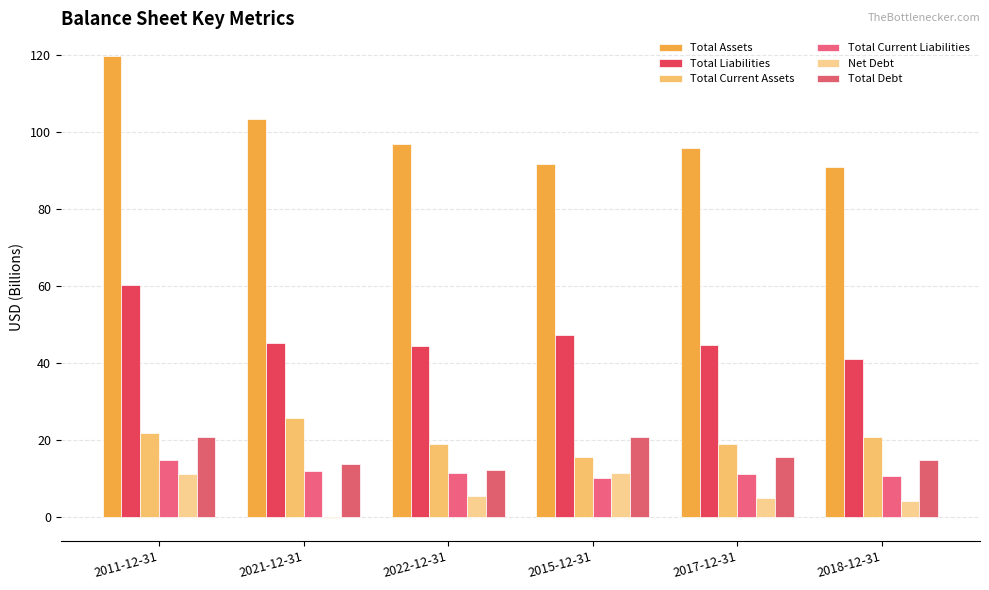

Read the Net Debt value at 2018-12-31.

4.2